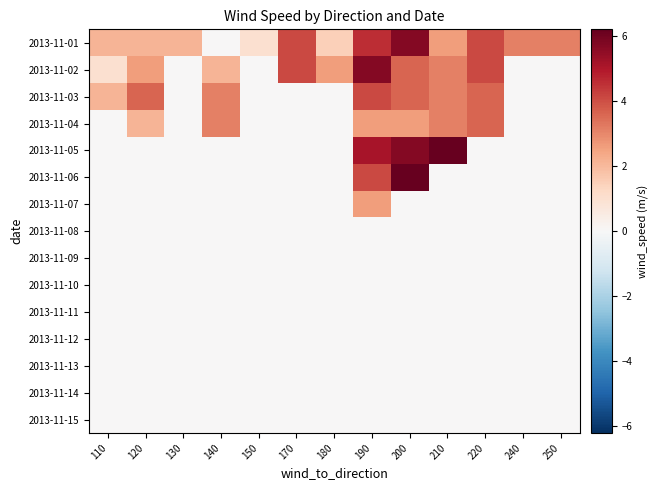

Between 240 and 140, which is larger?

240